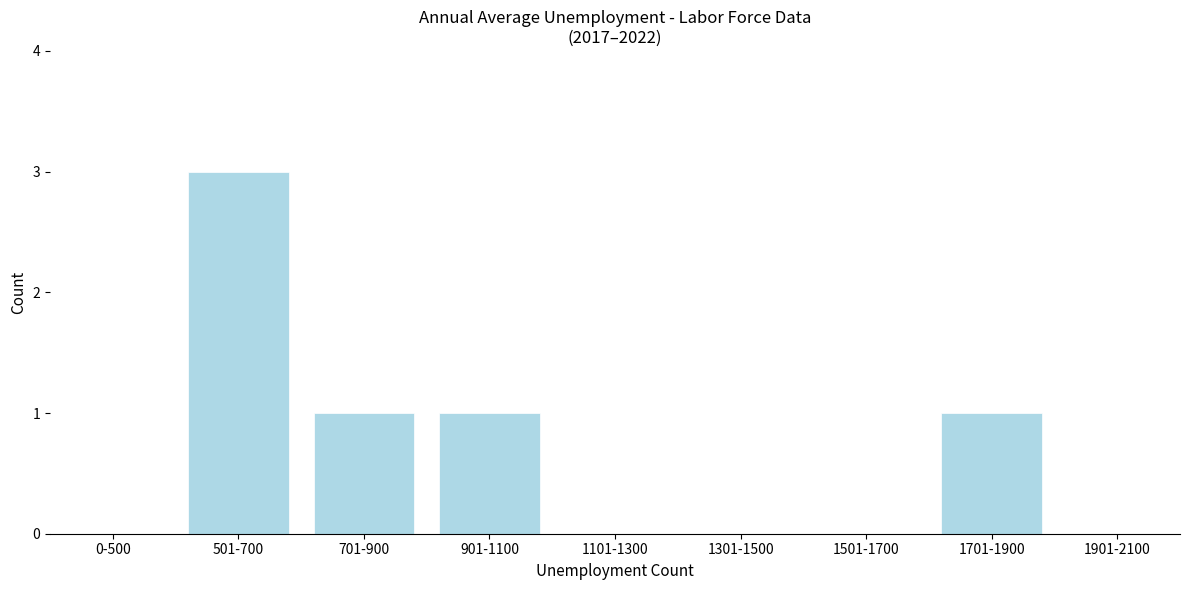

Reading left to right, transcribe all the data shown in this chart.

0-500=0	501-700=3	701-900=1	901-1100=1	1101-1300=0	1301-1500=0	1501-1700=0	1701-1900=1	1901-2100=0